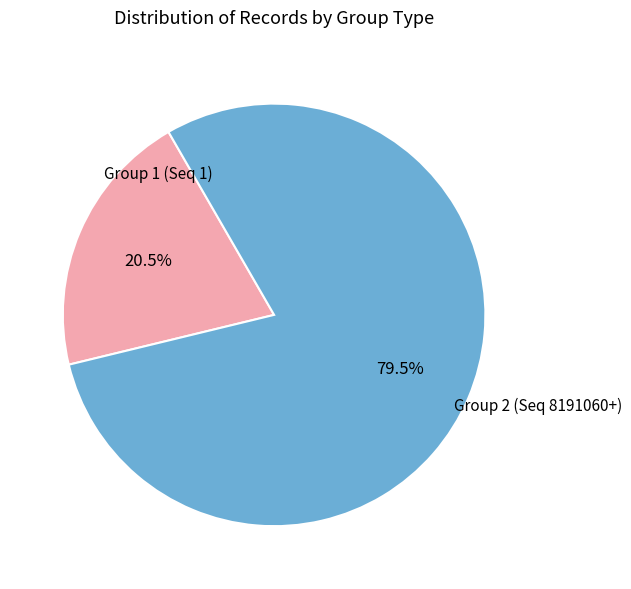

Is there a majority slice in this chart?

Yes